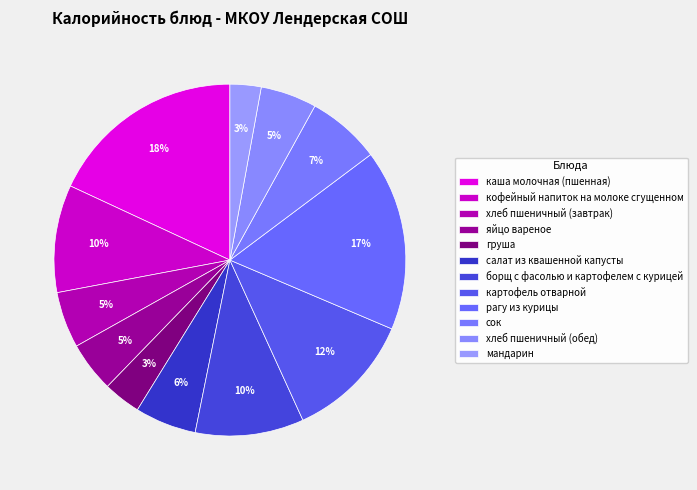

What is the largest slice in the pie chart?

каша молочная (пшенная)